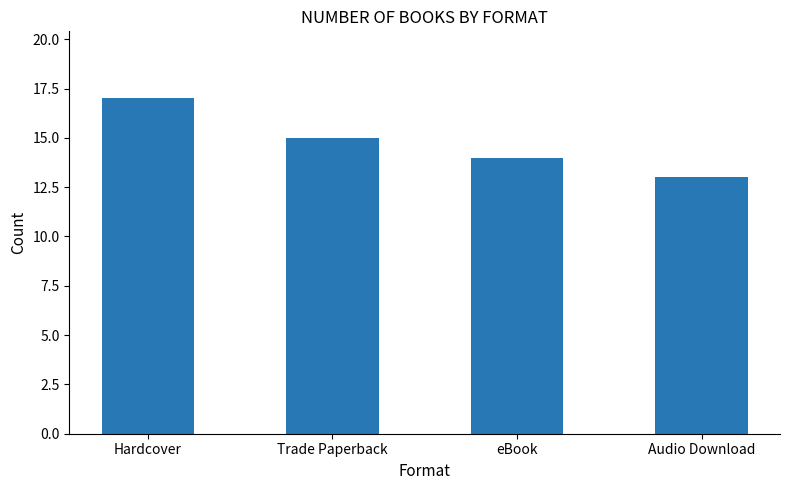

What position from the right is Audio Download?

1